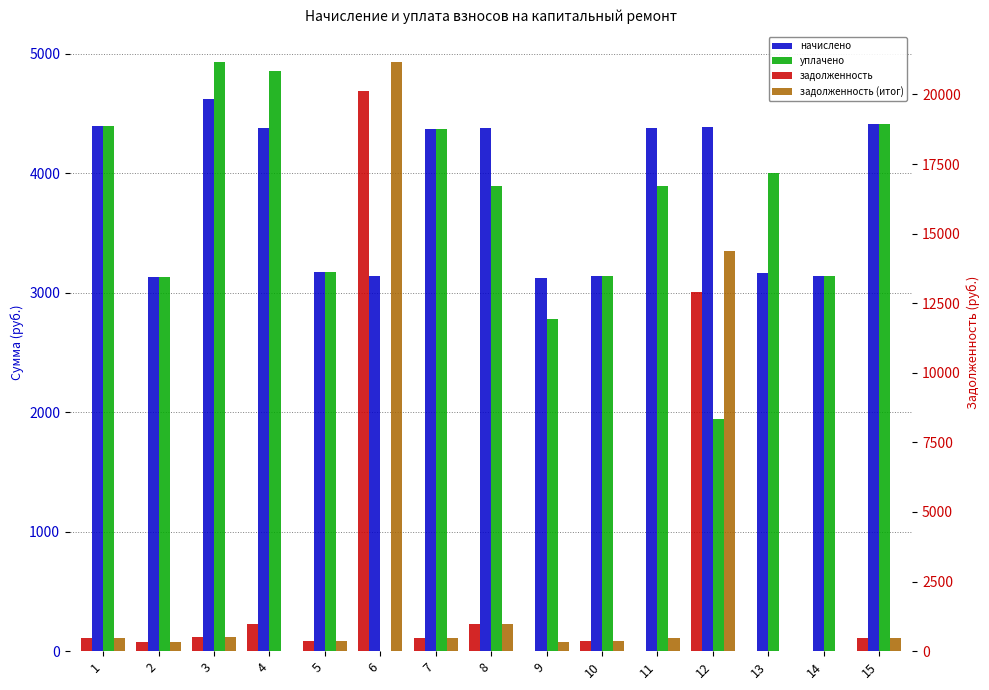

Which series changed the most between 5 and 11?

начислено